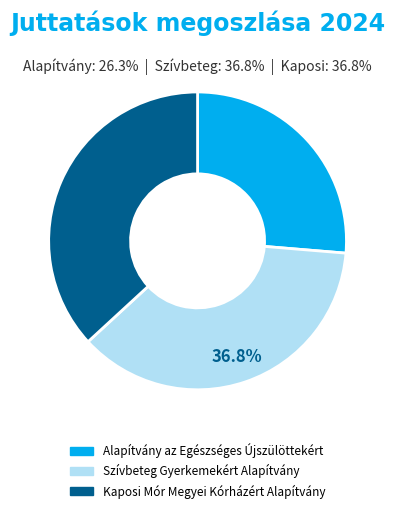

Does Alapítvány az Egészséges Újszülöttekért account for over 50% of the chart?

No